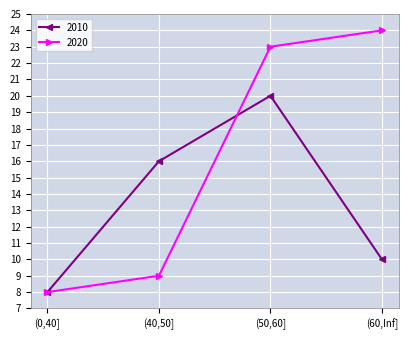

How many data points does each series have?

4